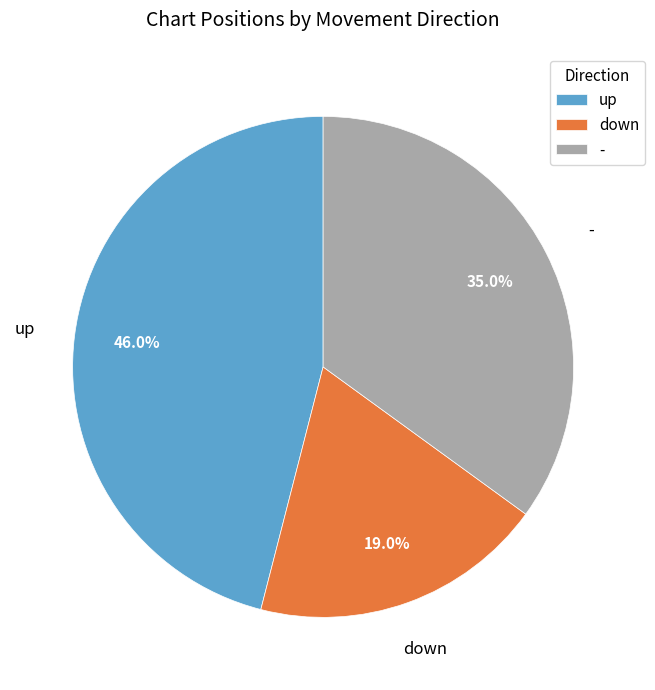

To the nearest percent, what is the combined percentage of - and up?

81%